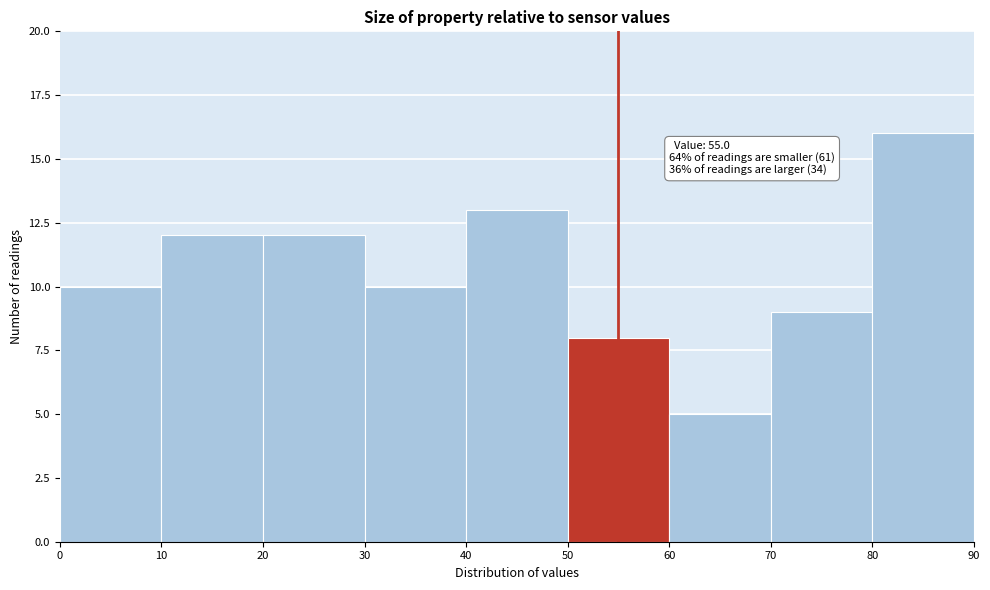

Over which range of the x-axis is the bar tallest?

80 to 90